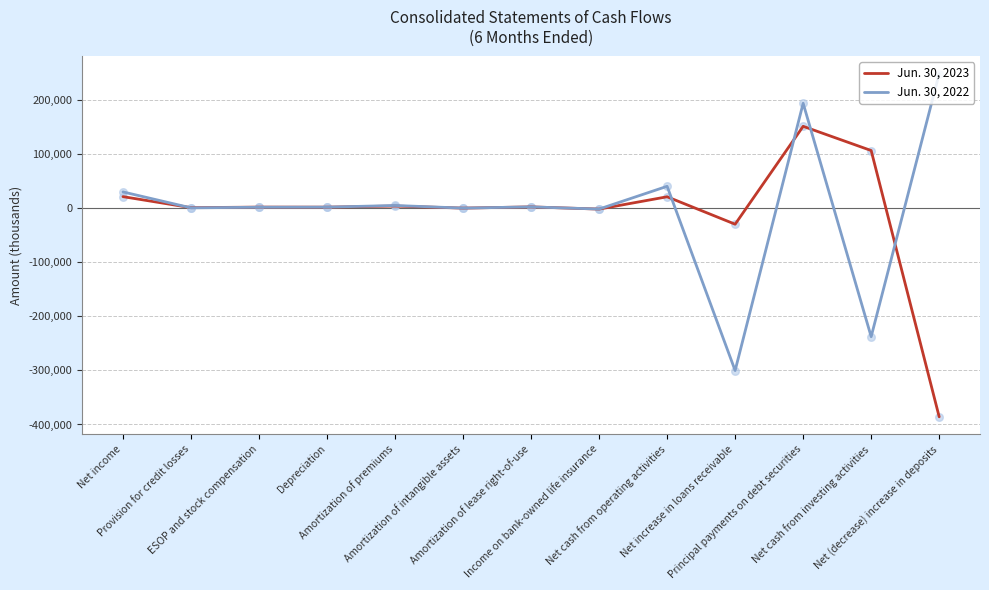

List the series in order of their overall mean, highest first.

Jun. 30, 2022, Jun. 30, 2023